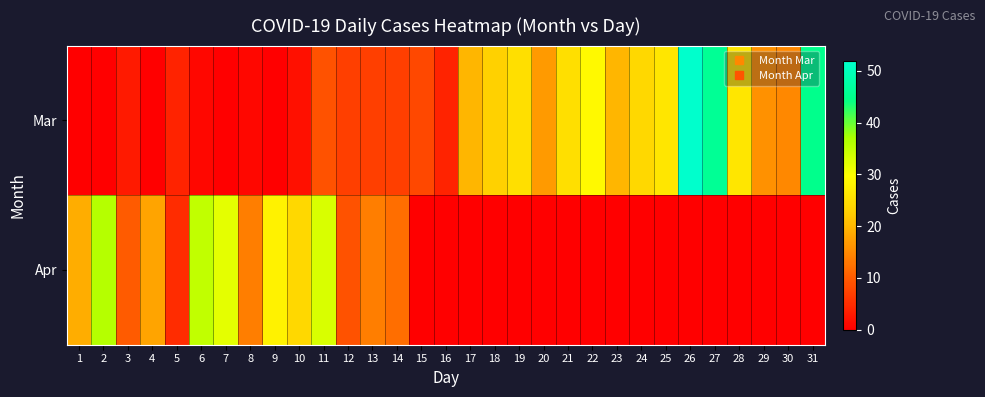

Rank the series by their average value, from lowest to highest.

Apr, Mar